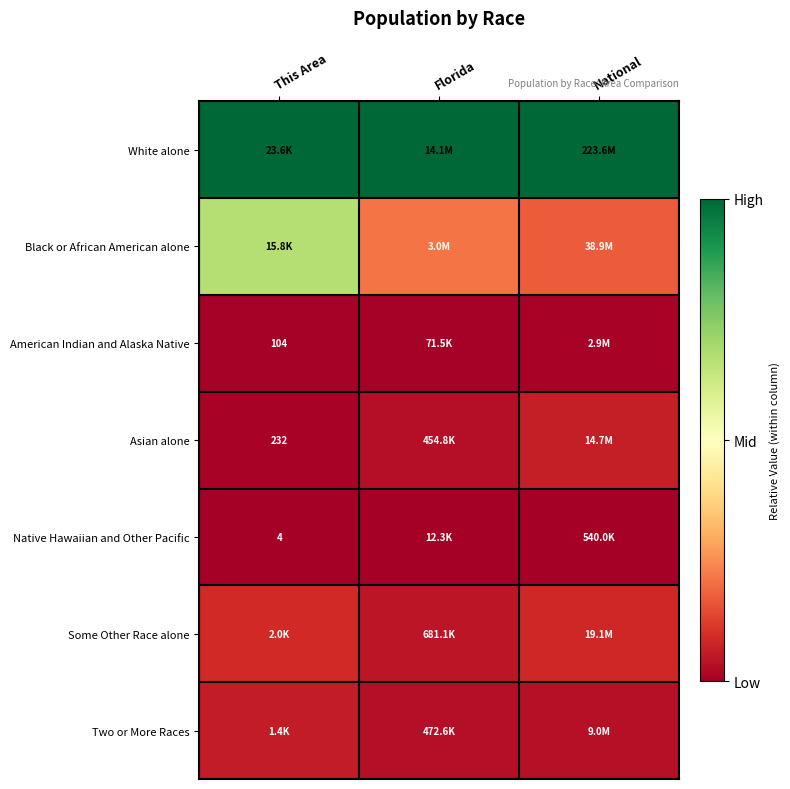

At which label does White alone reach its minimum?

This Area